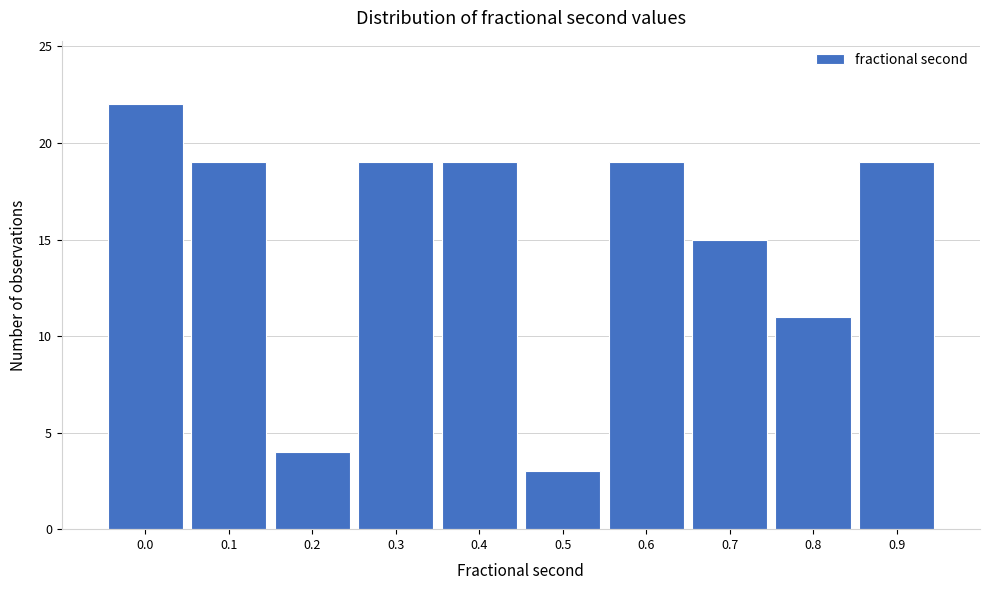

Reading right to left, list all the values displayed in this chart.

0.9=19	0.8=11	0.7=15	0.6=19	0.5=3	0.4=19	0.3=19	0.2=4	0.1=19	0.0=22